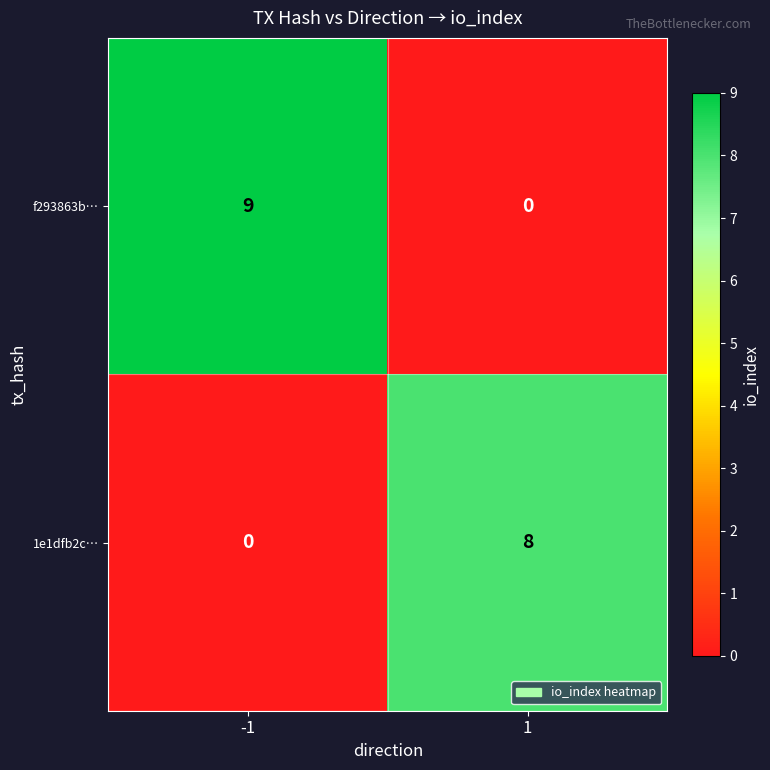

True or false: f293863b… has a value of 0 at 1.

True